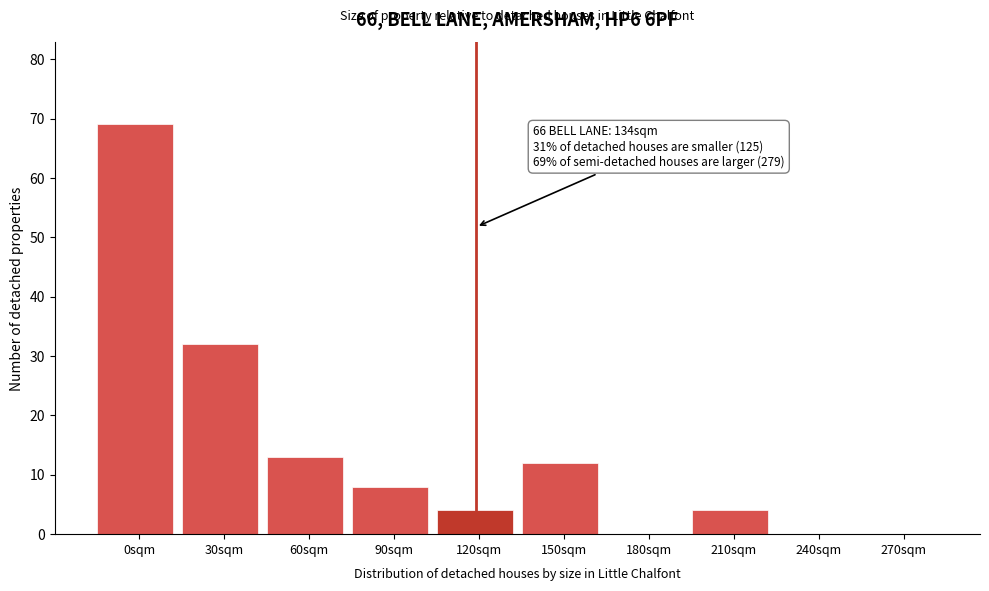

Reading left to right, transcribe all the data shown in this chart.

0sqm=69	30sqm=32	60sqm=13	90sqm=8	120sqm=4	150sqm=12	180sqm=0	210sqm=4	240sqm=0	270sqm=0